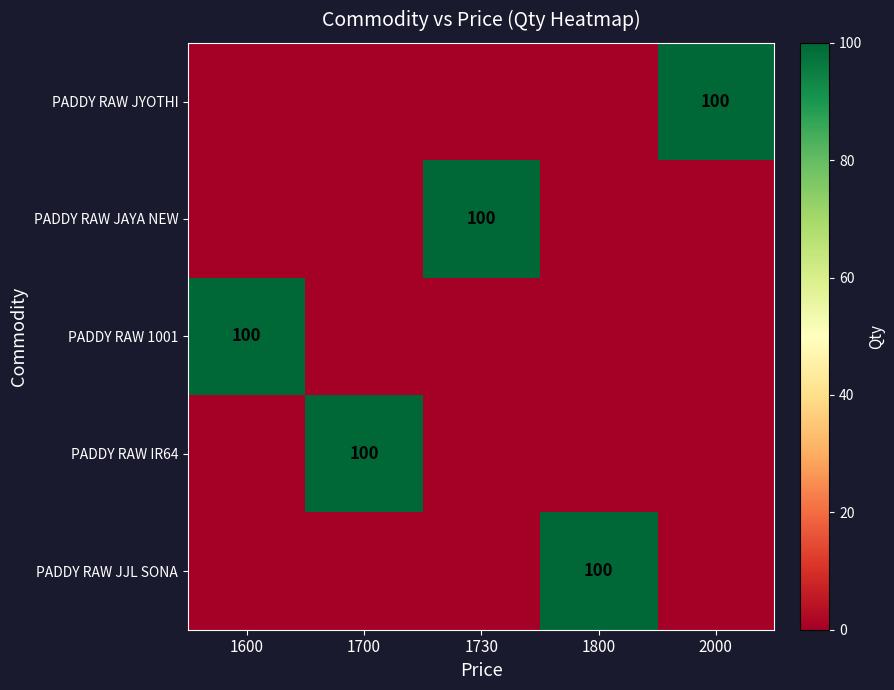

The value of PADDY RAW IR64 at 1700 is 100. True or false?

True